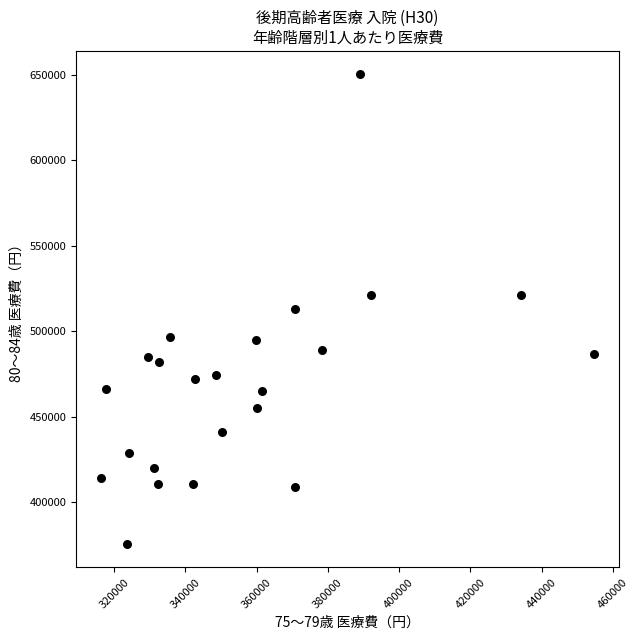

What is the range of Y values (max minus min)?

275024.9